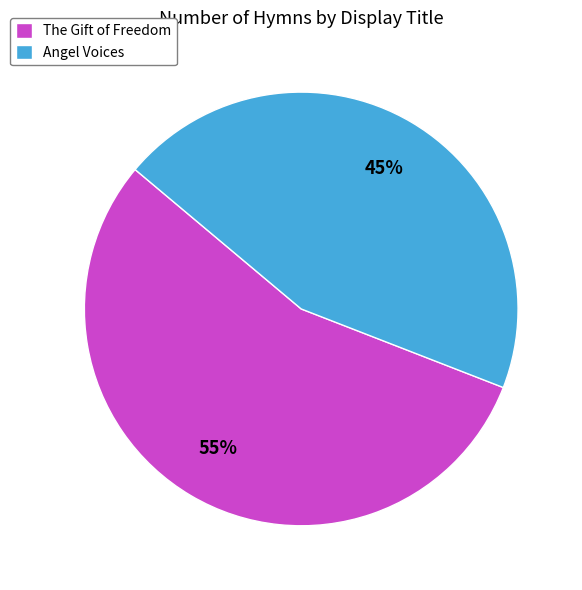

Is the sum of The Gift of Freedom and Angel Voices greater than half?

Yes